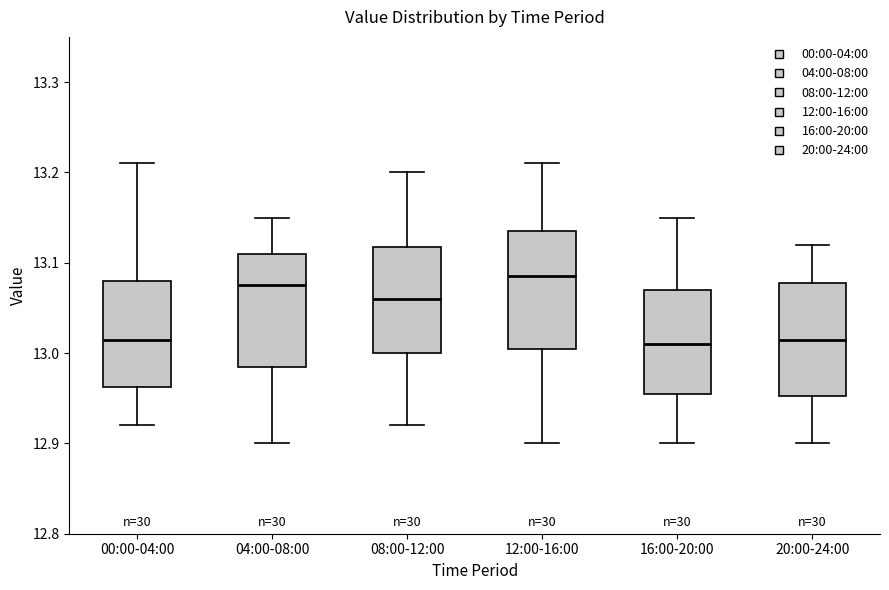

Reading left to right, transcribe this box plot: for each box, give where its median line is, the range the box spans, and where its two whiskers end, as read against the y-axis. The values are not printed on the chart, so give them approximately, as read against the axis.

00:00-04:00: median 13.02, box 12.96 to 13.08, whiskers 12.92 to 13.21
04:00-08:00: median 13.08, box 12.99 to 13.11, whiskers 12.90 to 13.15
08:00-12:00: median 13.06, box 13.00 to 13.12, whiskers 12.92 to 13.20
12:00-16:00: median 13.09, box 13.01 to 13.14, whiskers 12.90 to 13.21
16:00-20:00: median 13.01, box 12.96 to 13.07, whiskers 12.90 to 13.15
20:00-24:00: median 13.02, box 12.95 to 13.08, whiskers 12.90 to 13.12